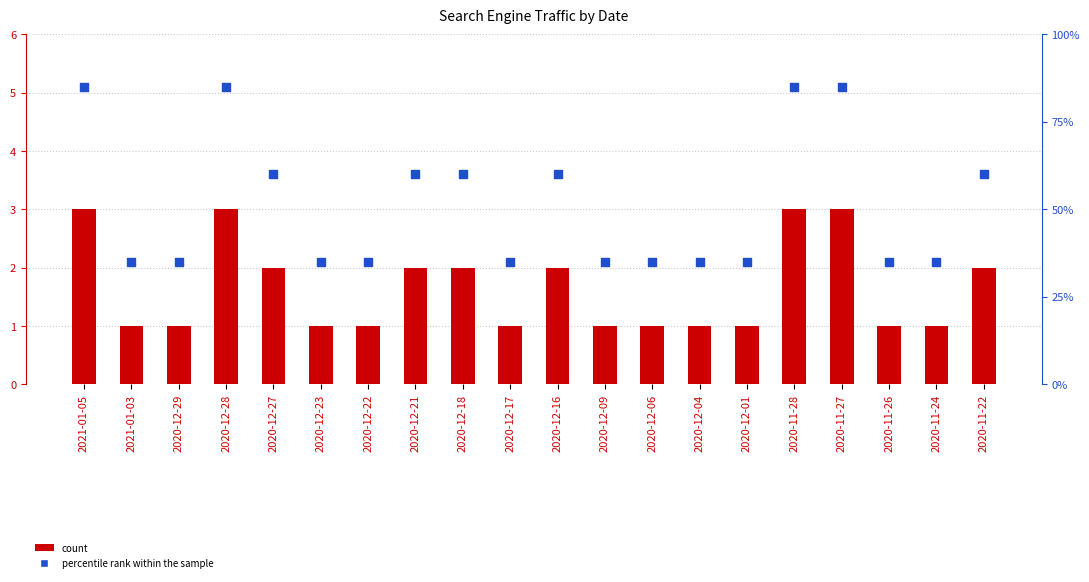

Which series contains the lowest Y value?

count